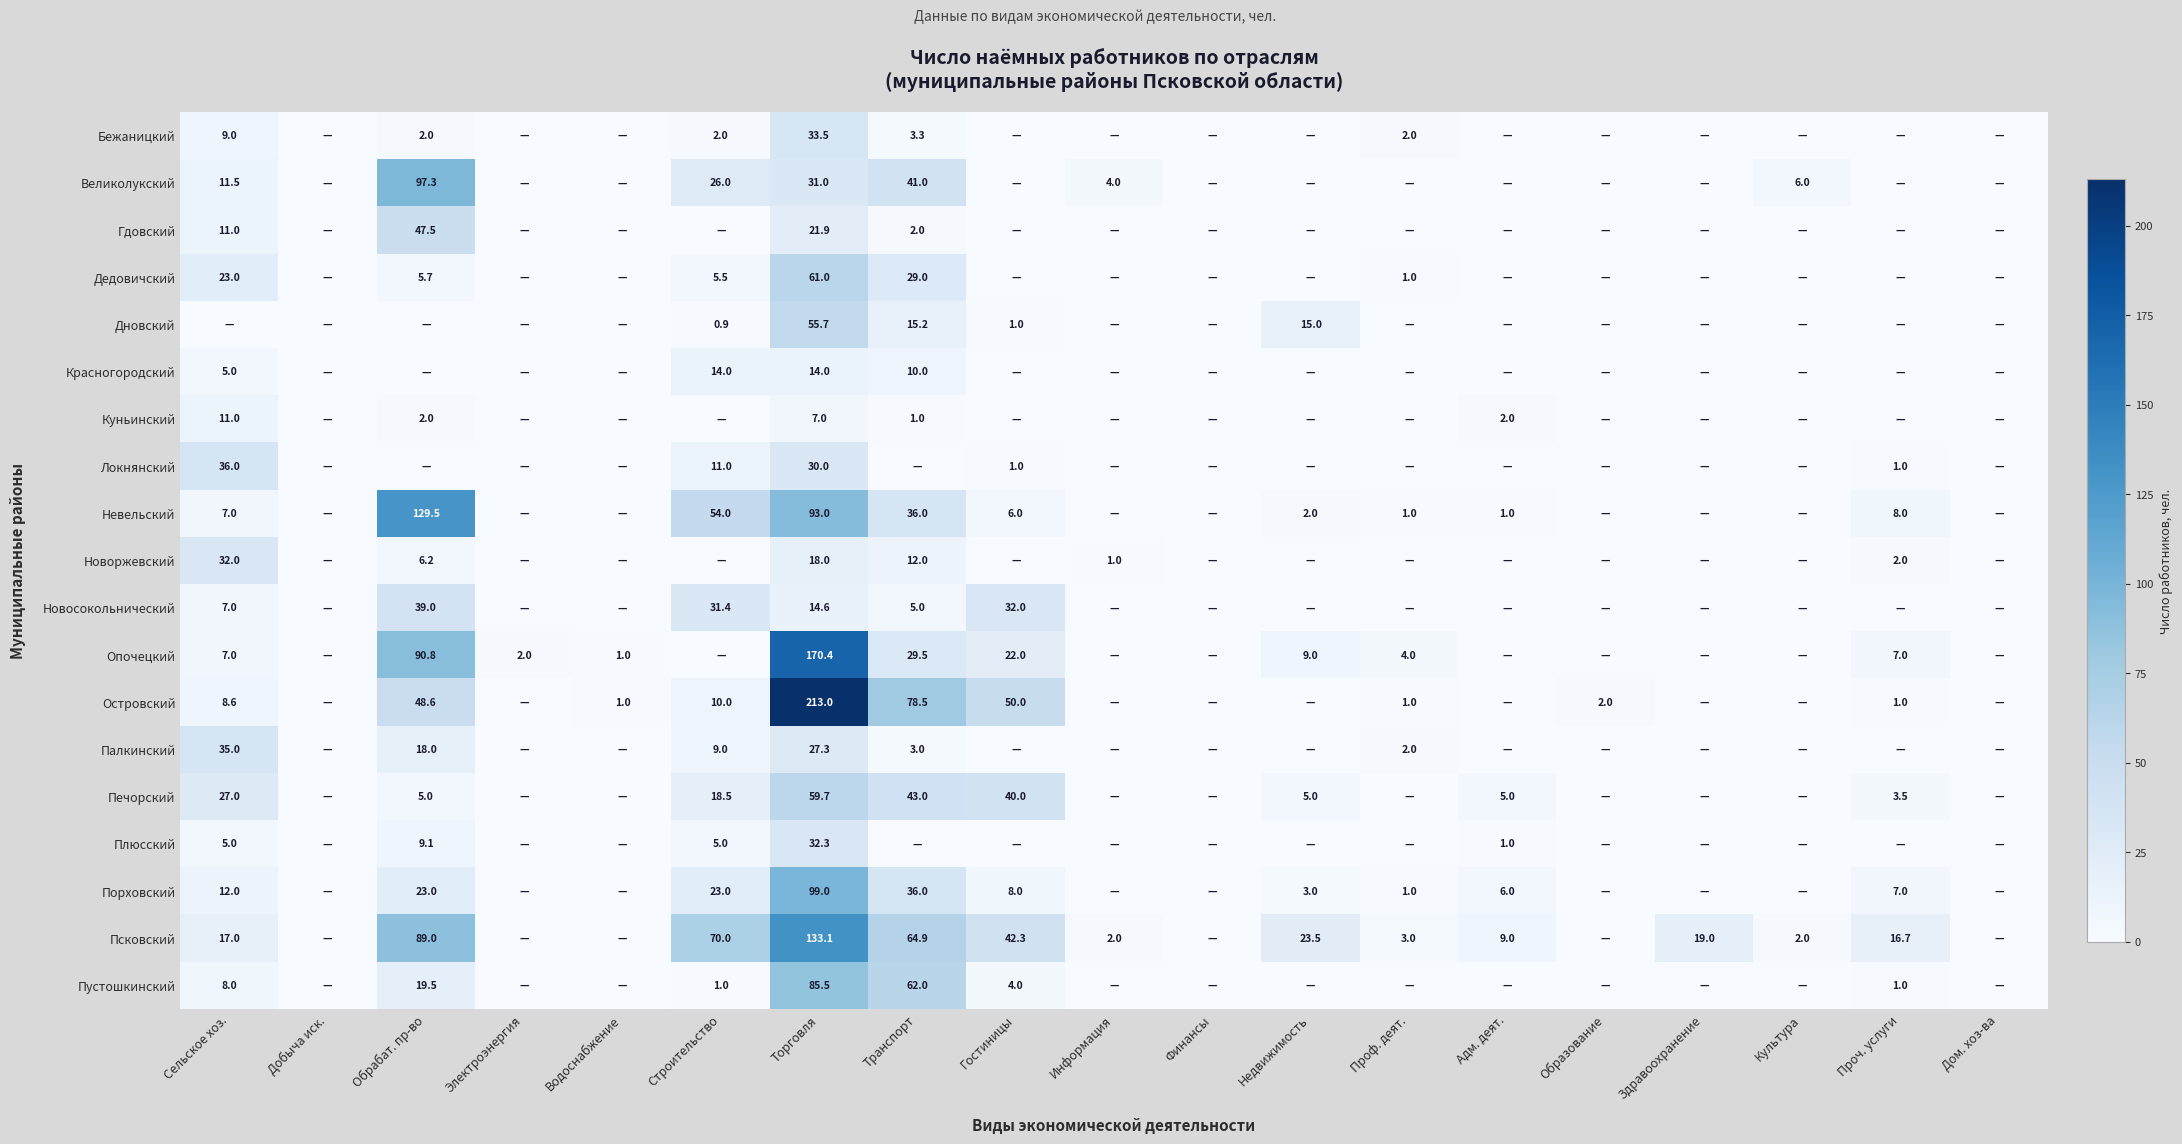

The value of Новоржевский at Проч. услуги is 1.2. True or false?

False